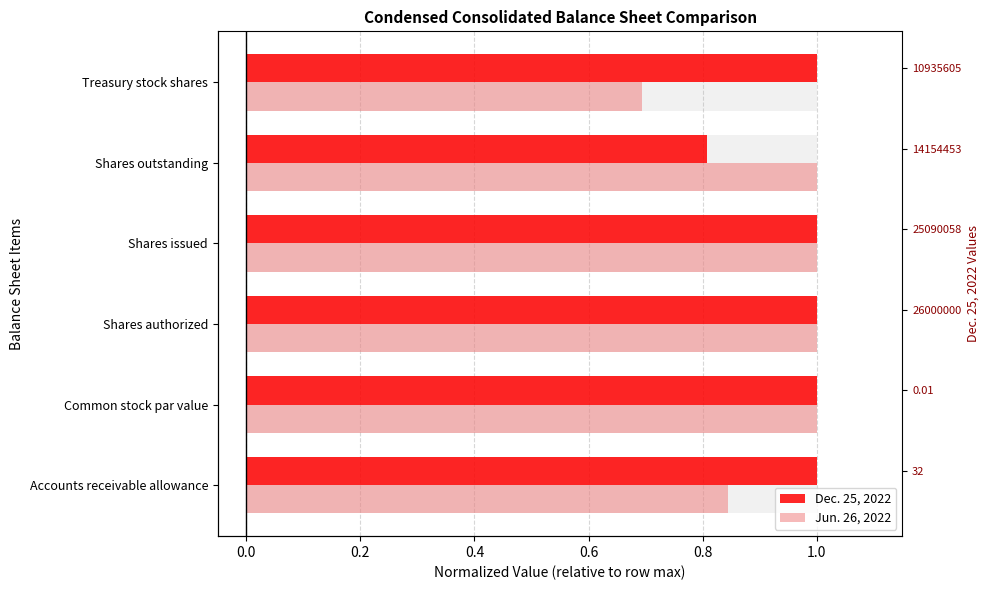

True or false: Jun. 26, 2022 has a value of 1.7 at Shares issued.

False